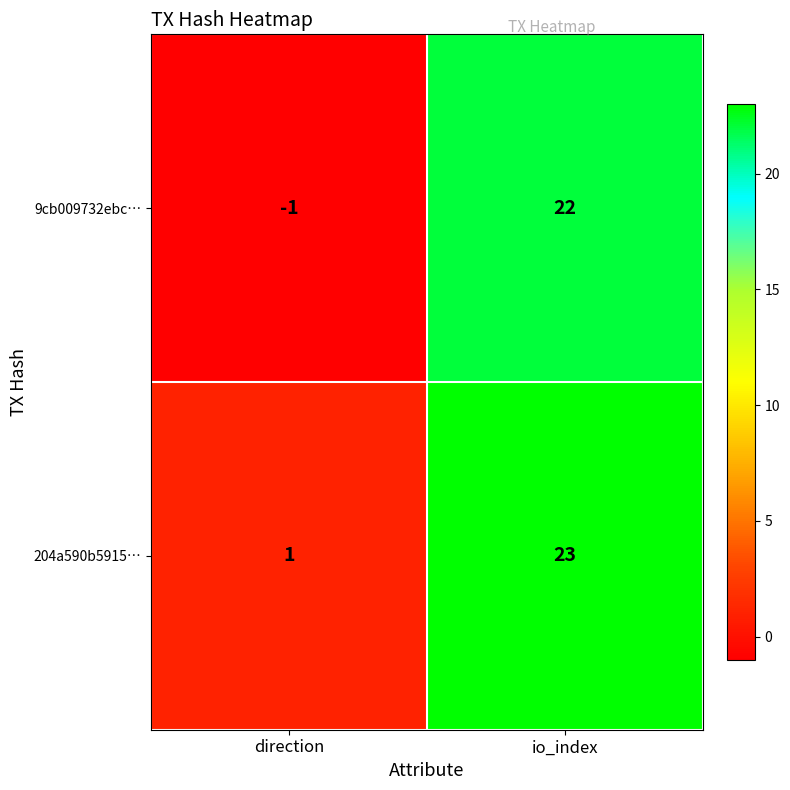

What is the difference between the maximum and minimum values in the 9cb009732ebc… series?

23